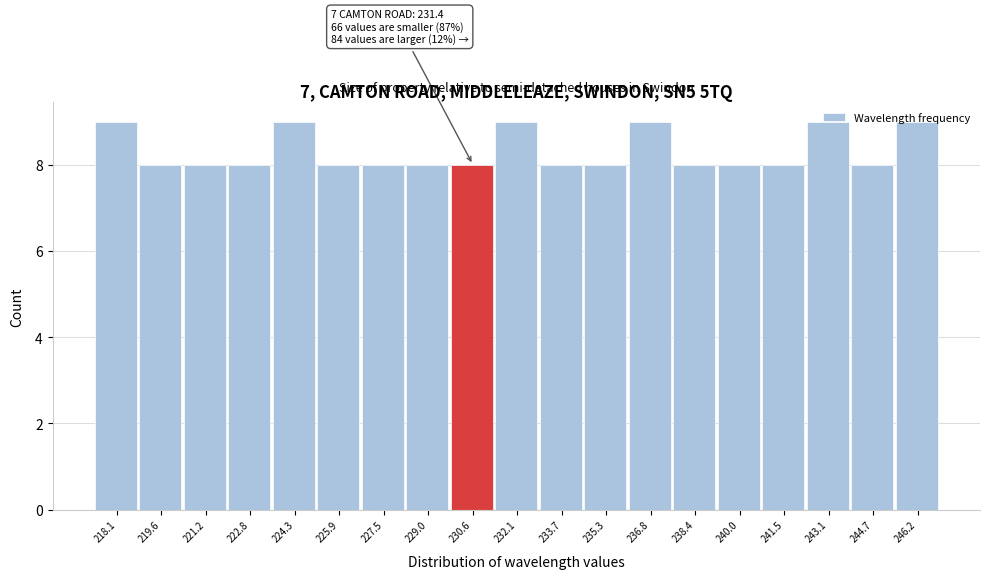

What is the average value?

8